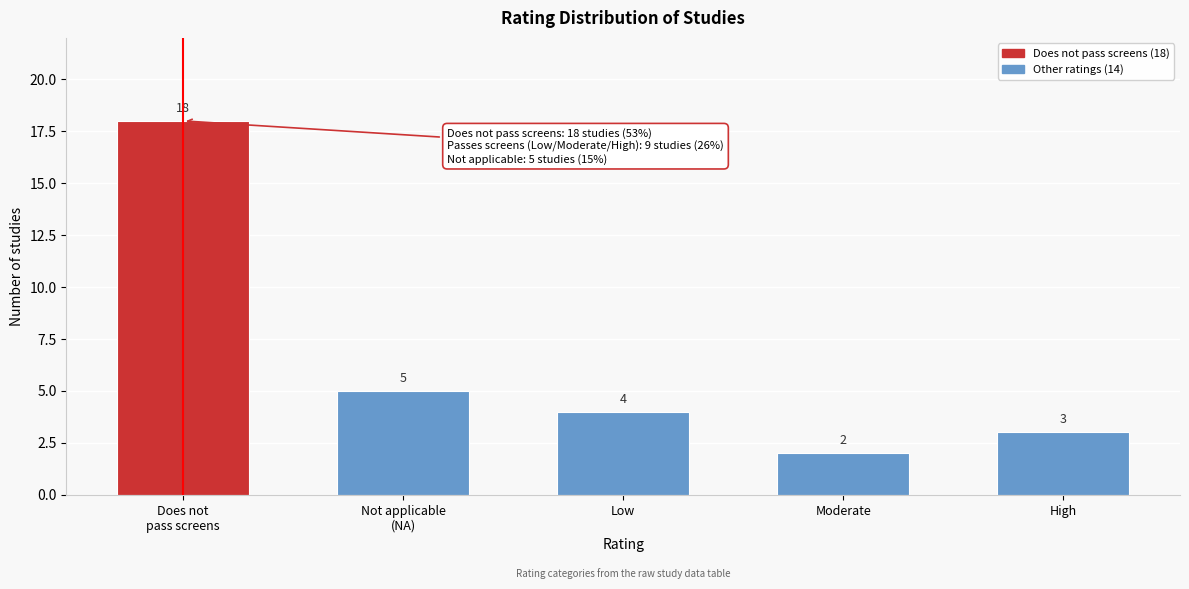

Reading right to left, list all the values displayed in this chart.

3	2	4	5	18